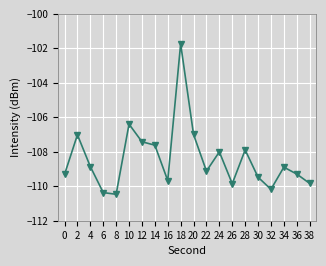

What is the average value?

-108.4